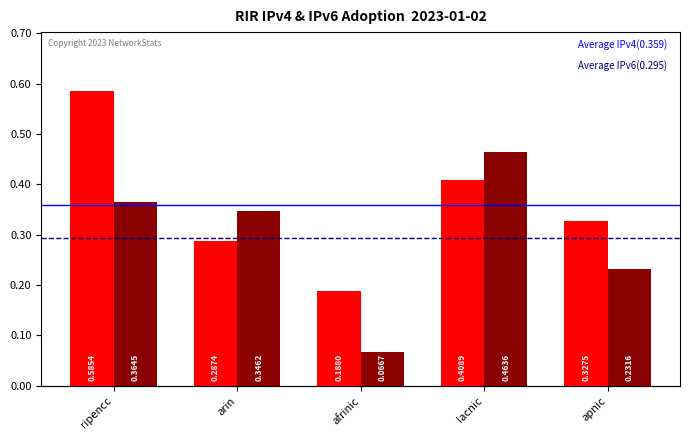

What is the label of the 2nd bar from the right?

lacnic